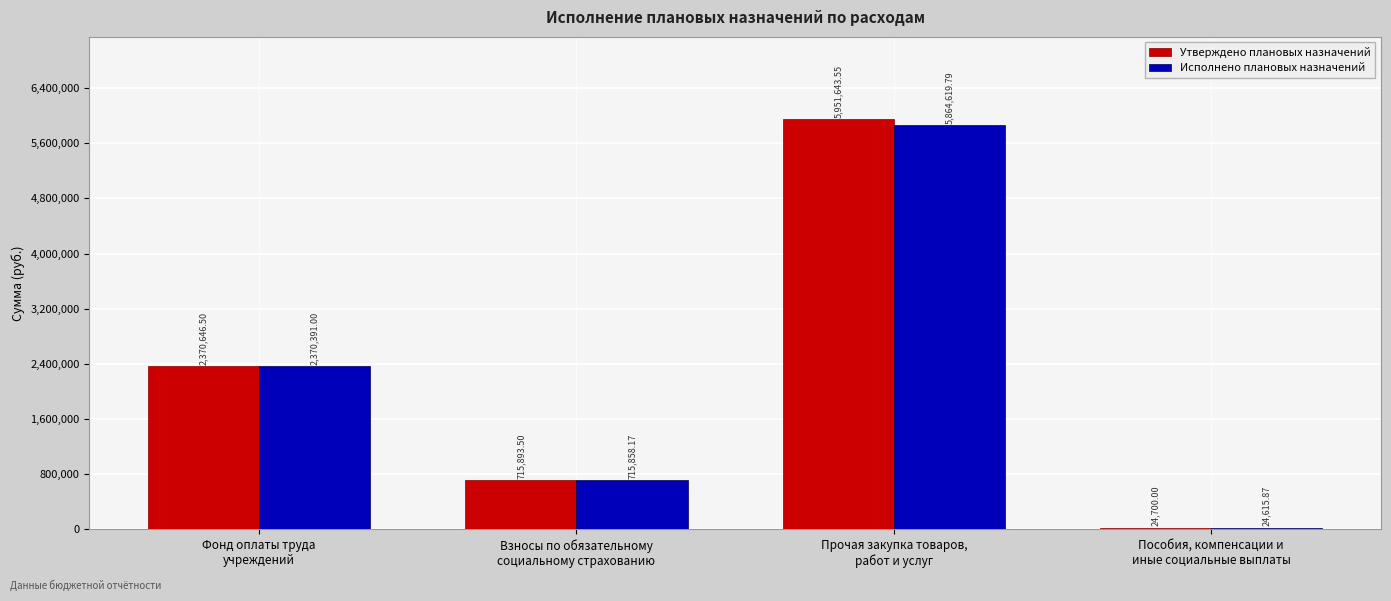

What is the difference between the maximum and second lowest values in the Исполнено плановых назначений series?

5148761.6